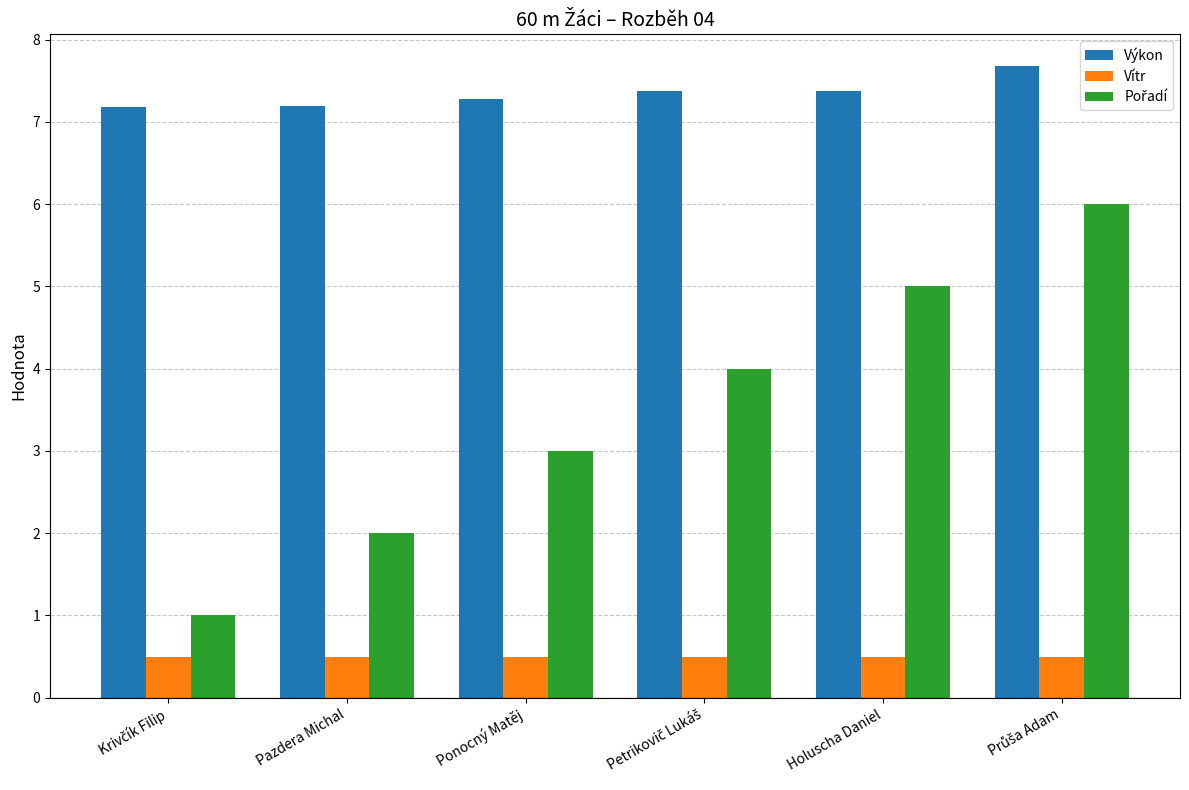

What is the approximate value of Výkon at Ponocný Matěj?

7.3